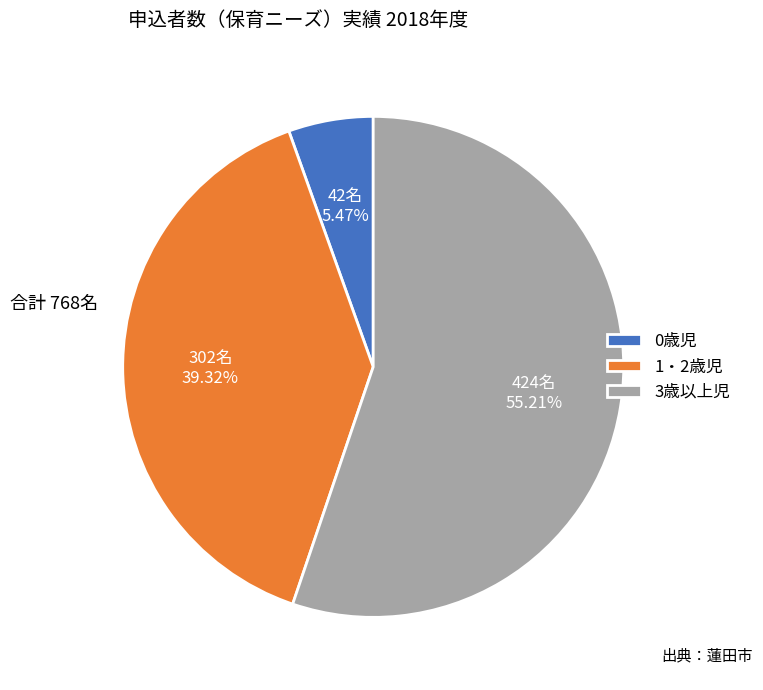

Which category has the biggest portion of the pie?

3歳以上児